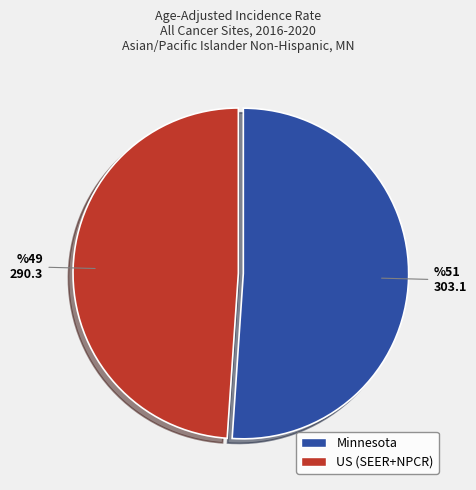

Combined, do US (SEER+NPCR) and Minnesota account for over 50%?

Yes